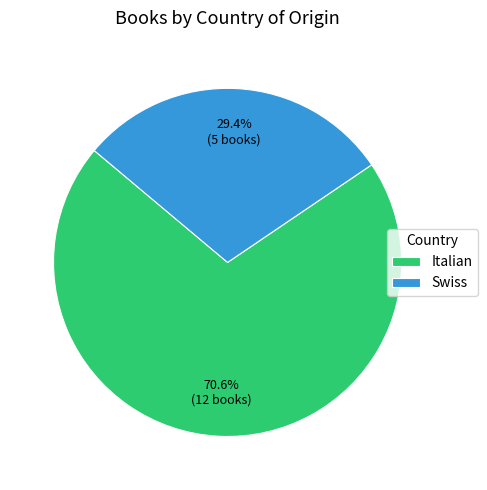

Which category accounts for the majority?

Italian